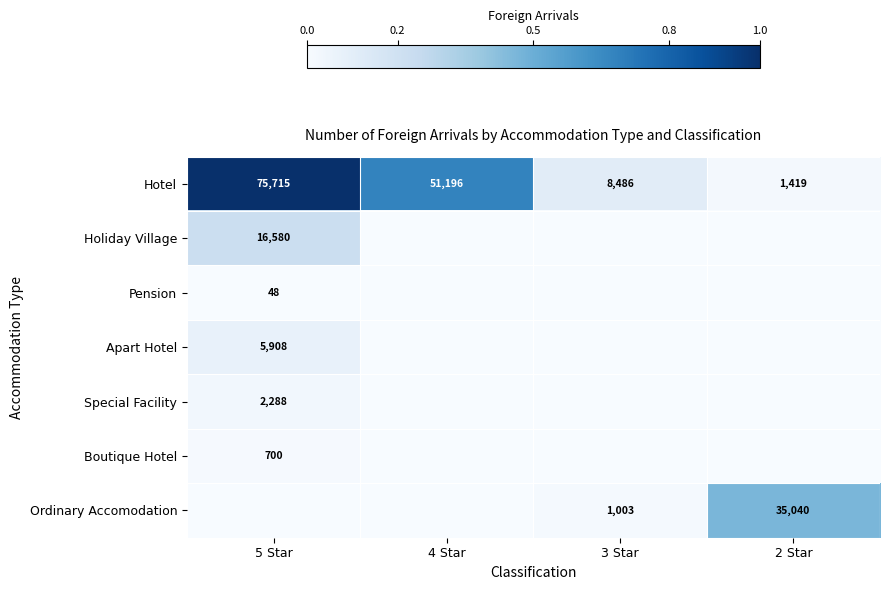

The Hotel series shows 75715 at 5 Star. True or false?

True